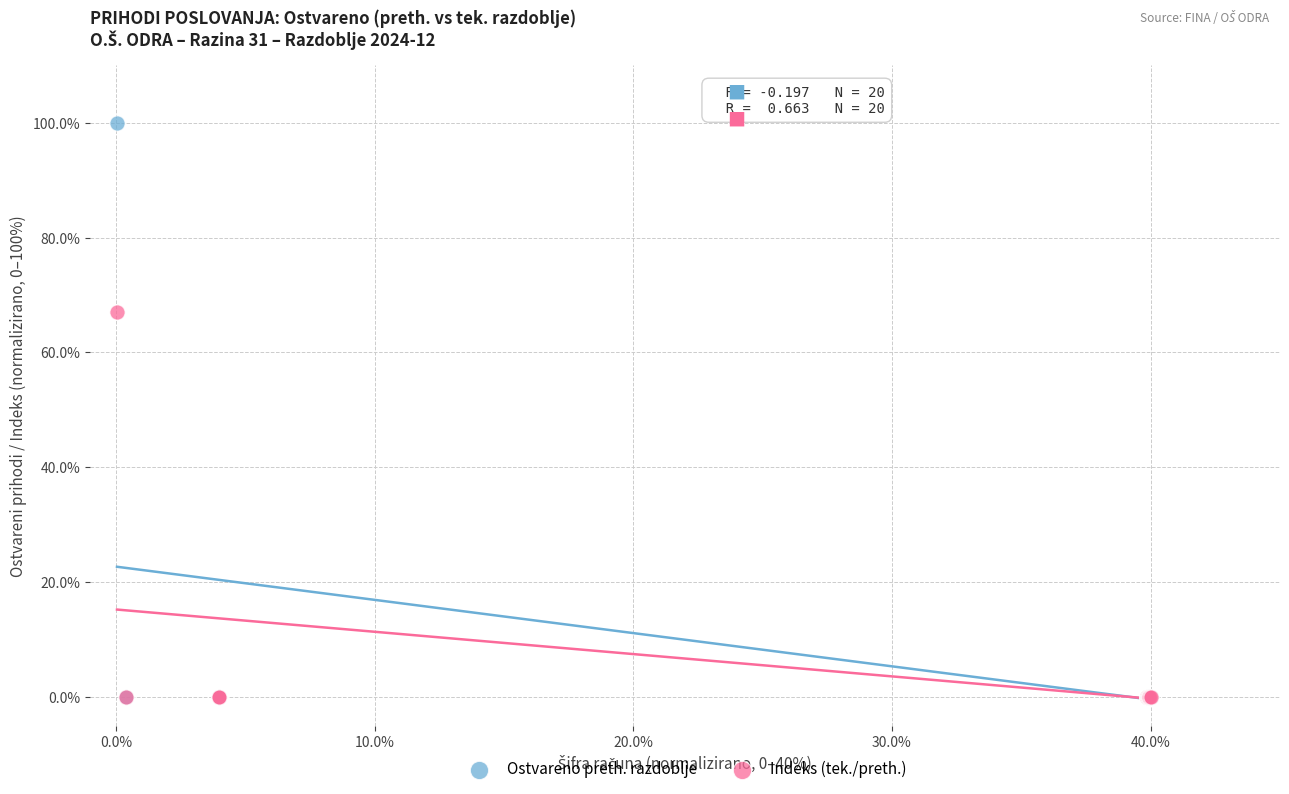

Across all series, what Y value is closest to 50?

67.1